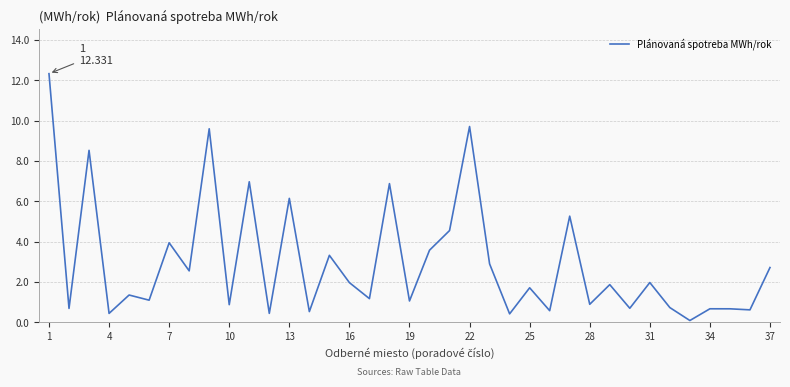

What is the greatest value displayed?

12.3